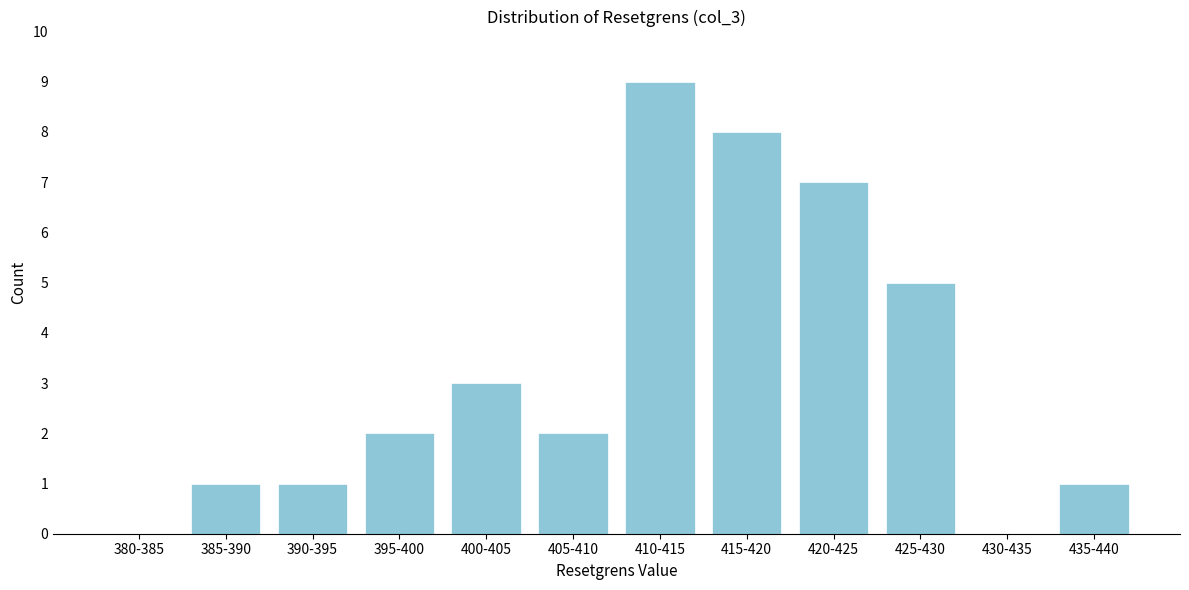

Reading left to right, list all the values displayed in this chart.

380-385=0	385-390=1	390-395=1	395-400=2	400-405=3	405-410=2	410-415=9	415-420=8	420-425=7	425-430=5	430-435=0	435-440=1